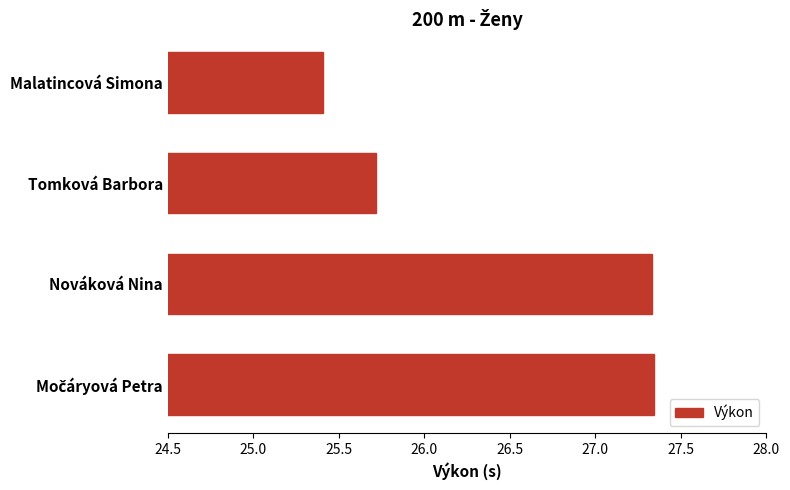

Which label corresponds to the smallest value in the chart?

Malatincová Simona